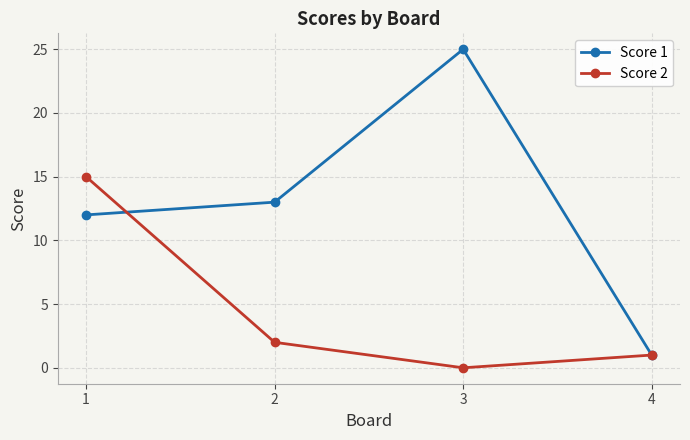

Which series has the widest spread of values?

Score 1